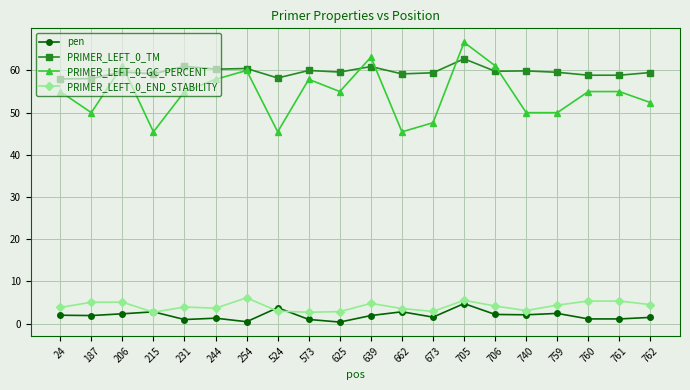

Does the chart have visible grid lines?

Yes